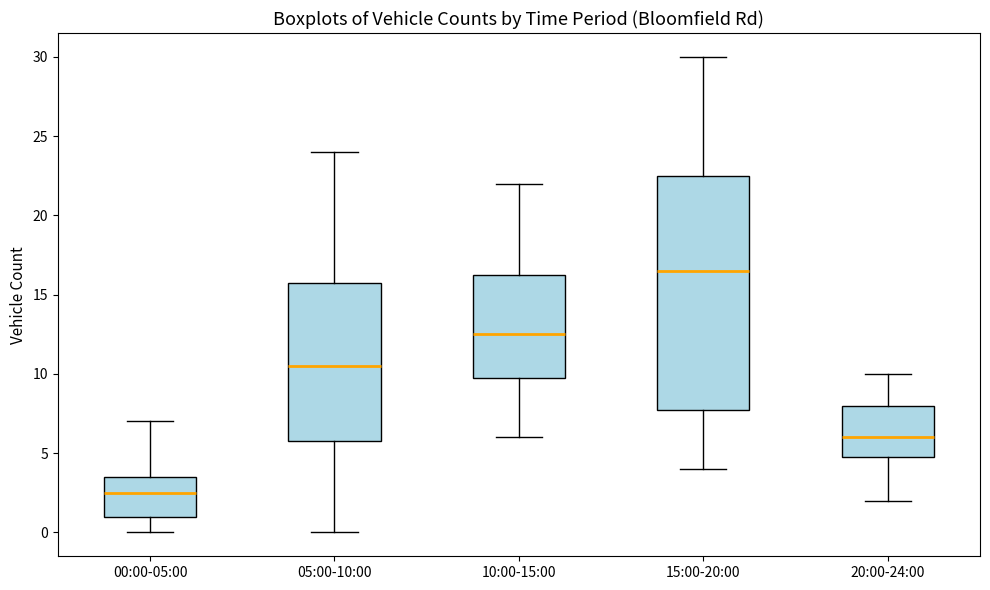

Reading left to right, read every box against the y-axis: the position of its median line, the range the box covers, and the ends of its whiskers. The values are not printed on the chart, so give them approximately, as read against the axis.

00:00-05:00: median 2.5, box 1.0 to 3.5, whiskers 0.0 to 7.0
05:00-10:00: median 10.5, box 6.0 to 16.0, whiskers 0.0 to 24.0
10:00-15:00: median 12.5, box 10.0 to 16.5, whiskers 6.0 to 22.0
15:00-20:00: median 16.5, box 8.0 to 22.5, whiskers 4.0 to 30.0
20:00-24:00: median 6.0, box 5.0 to 8.0, whiskers 2.0 to 10.0